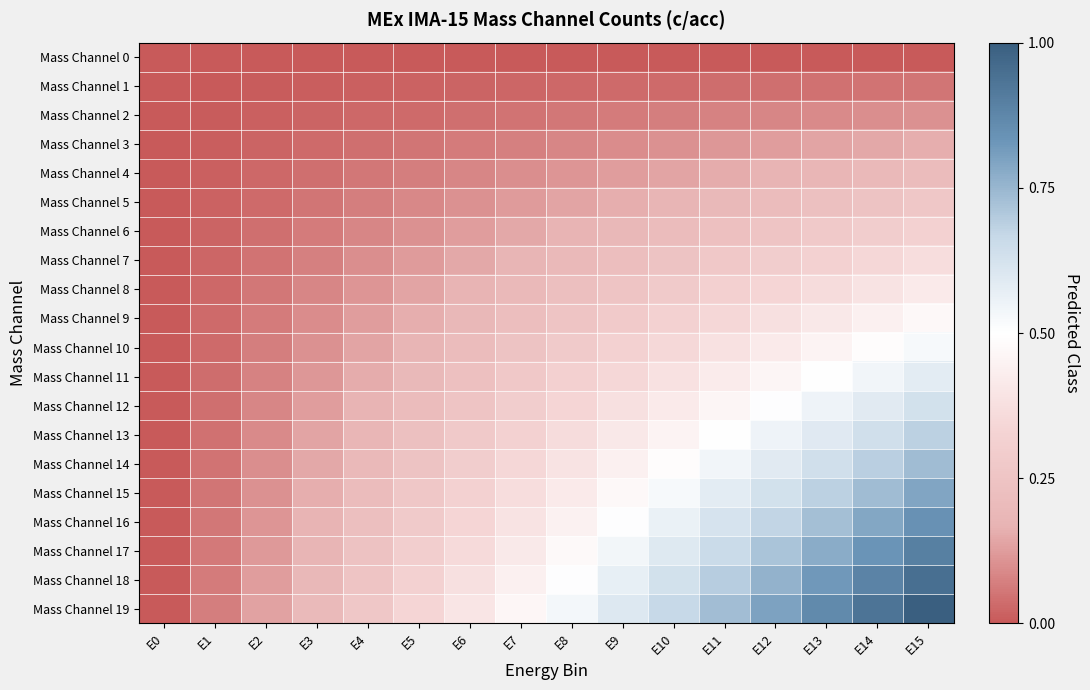

Reading right to left, list all the values displayed in this chart.

Mass Channel 0: E15=0.0	E14=0.0	E13=0.0	E12=0.0	E11=0.0	E10=0.0	E9=0.0	E8=0.0	E7=0.0	E6=0.0	E5=0.0	E4=0.0	E3=0.0	E2=0.0	E1=0.0	E0=0.0
Mass Channel 1: E15=0.1	E14=0.0	E13=0.0	E12=0.0	E11=0.0	E10=0.0	E9=0.0	E8=0.0	E7=0.0	E6=0.0	E5=0.0	E4=0.0	E3=0.0	E2=0.0	E1=0.0	E0=0.0
Mass Channel 2: E15=0.1	E14=0.1	E13=0.1	E12=0.1	E11=0.1	E10=0.1	E9=0.1	E8=0.1	E7=0.0	E6=0.0	E5=0.0	E4=0.0	E3=0.0	E2=0.0	E1=0.0	E0=0.0
Mass Channel 3: E15=0.2	E14=0.1	E13=0.1	E12=0.1	E11=0.1	E10=0.1	E9=0.1	E8=0.1	E7=0.1	E6=0.1	E5=0.1	E4=0.0	E3=0.0	E2=0.0	E1=0.0	E0=0.0
Mass Channel 4: E15=0.2	E14=0.2	E13=0.2	E12=0.2	E11=0.2	E10=0.1	E9=0.1	E8=0.1	E7=0.1	E6=0.1	E5=0.1	E4=0.1	E3=0.0	E2=0.0	E1=0.0	E0=0.0
Mass Channel 5: E15=0.3	E14=0.2	E13=0.2	E12=0.2	E11=0.2	E10=0.2	E9=0.2	E8=0.1	E7=0.1	E6=0.1	E5=0.1	E4=0.1	E3=0.1	E2=0.0	E1=0.0	E0=0.0
Mass Channel 6: E15=0.3	E14=0.3	E13=0.3	E12=0.3	E11=0.2	E10=0.2	E9=0.2	E8=0.2	E7=0.1	E6=0.1	E5=0.1	E4=0.1	E3=0.1	E2=0.0	E1=0.0	E0=0.0
Mass Channel 7: E15=0.4	E14=0.3	E13=0.3	E12=0.3	E11=0.3	E10=0.2	E9=0.2	E8=0.2	E7=0.2	E6=0.1	E5=0.1	E4=0.1	E3=0.1	E2=0.0	E1=0.0	E0=0.0
Mass Channel 8: E15=0.4	E14=0.4	E13=0.4	E12=0.3	E11=0.3	E10=0.3	E9=0.3	E8=0.2	E7=0.2	E6=0.2	E5=0.1	E4=0.1	E3=0.1	E2=0.1	E1=0.0	E0=0.0
Mass Channel 9: E15=0.5	E14=0.4	E13=0.4	E12=0.4	E11=0.3	E10=0.3	E9=0.3	E8=0.3	E7=0.2	E6=0.2	E5=0.2	E4=0.1	E3=0.1	E2=0.1	E1=0.0	E0=0.0
Mass Channel 10: E15=0.5	E14=0.5	E13=0.5	E12=0.4	E11=0.4	E10=0.4	E9=0.3	E8=0.3	E7=0.2	E6=0.2	E5=0.2	E4=0.1	E3=0.1	E2=0.1	E1=0.0	E0=0.0
Mass Channel 11: E15=0.6	E14=0.5	E13=0.5	E12=0.5	E11=0.4	E10=0.4	E9=0.3	E8=0.3	E7=0.3	E6=0.2	E5=0.2	E4=0.2	E3=0.1	E2=0.1	E1=0.0	E0=0.0
Mass Channel 12: E15=0.6	E14=0.6	E13=0.5	E12=0.5	E11=0.5	E10=0.4	E9=0.4	E8=0.3	E7=0.3	E6=0.3	E5=0.2	E4=0.2	E3=0.1	E2=0.1	E1=0.0	E0=0.0
Mass Channel 13: E15=0.7	E14=0.6	E13=0.6	E12=0.5	E11=0.5	E10=0.5	E9=0.4	E8=0.4	E7=0.3	E6=0.3	E5=0.2	E4=0.2	E3=0.1	E2=0.1	E1=0.0	E0=0.0
Mass Channel 14: E15=0.7	E14=0.7	E13=0.6	E12=0.6	E11=0.5	E10=0.5	E9=0.4	E8=0.4	E7=0.3	E6=0.3	E5=0.2	E4=0.2	E3=0.1	E2=0.1	E1=0.0	E0=0.0
Mass Channel 15: E15=0.8	E14=0.7	E13=0.7	E12=0.6	E11=0.6	E10=0.5	E9=0.5	E8=0.4	E7=0.4	E6=0.3	E5=0.3	E4=0.2	E3=0.2	E2=0.1	E1=0.1	E0=0.0
Mass Channel 16: E15=0.8	E14=0.8	E13=0.7	E12=0.7	E11=0.6	E10=0.6	E9=0.5	E8=0.4	E7=0.4	E6=0.3	E5=0.3	E4=0.2	E3=0.2	E2=0.1	E1=0.1	E0=0.0
Mass Channel 17: E15=0.9	E14=0.8	E13=0.8	E12=0.7	E11=0.7	E10=0.6	E9=0.5	E8=0.5	E7=0.4	E6=0.4	E5=0.3	E4=0.2	E3=0.2	E2=0.1	E1=0.1	E0=0.0
Mass Channel 18: E15=0.9	E14=0.9	E13=0.8	E12=0.8	E11=0.7	E10=0.6	E9=0.6	E8=0.5	E7=0.4	E6=0.4	E5=0.3	E4=0.3	E3=0.2	E2=0.1	E1=0.1	E0=0.0
Mass Channel 19: E15=1.0	E14=0.9	E13=0.9	E12=0.8	E11=0.7	E10=0.7	E9=0.6	E8=0.5	E7=0.5	E6=0.4	E5=0.3	E4=0.3	E3=0.2	E2=0.1	E1=0.1	E0=0.0